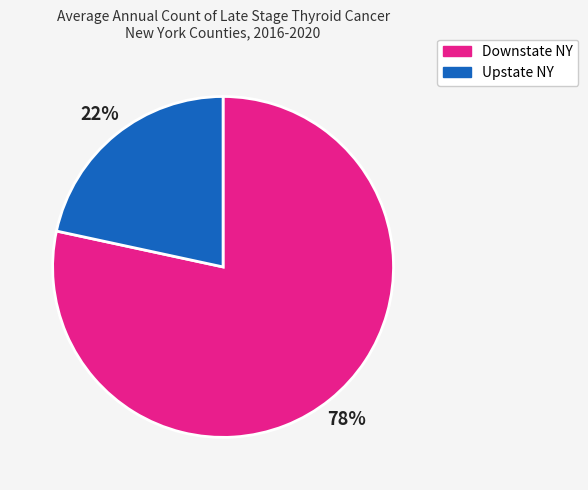

To the nearest percent, what portion does Downstate NY represent?

78%